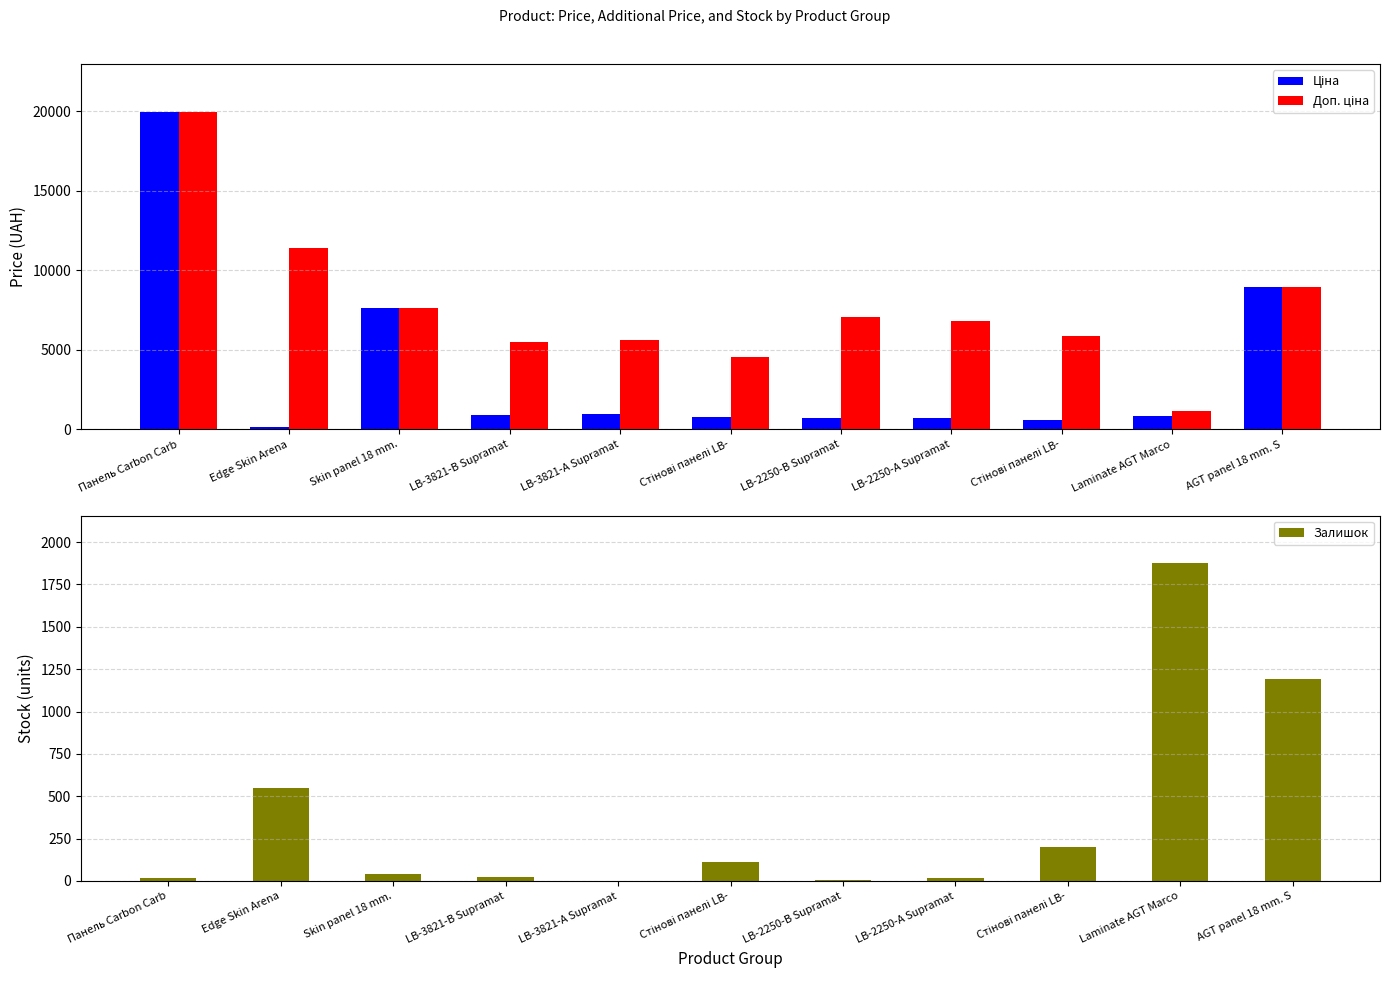

Rank the series by their average value, from highest to lowest.

Доп. ціна, Ціна, Залишок